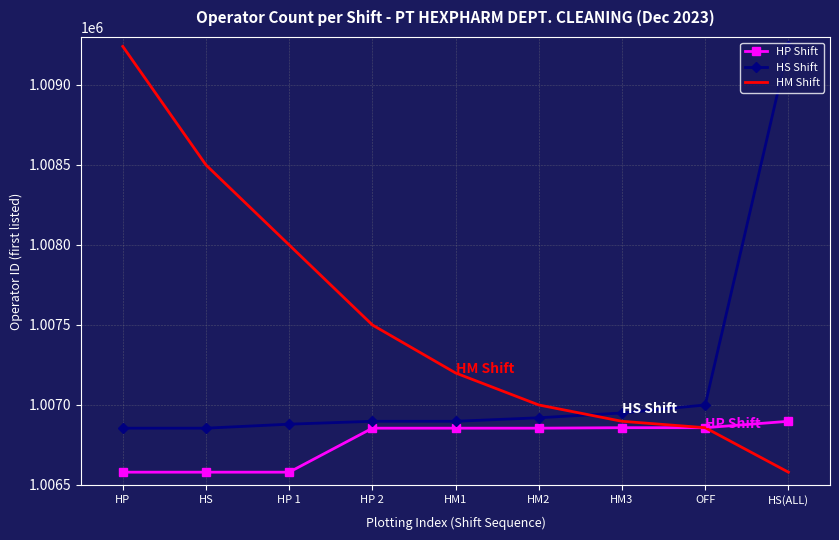

Between HP 2 and HM3, which series saw the biggest shift?

HM Shift